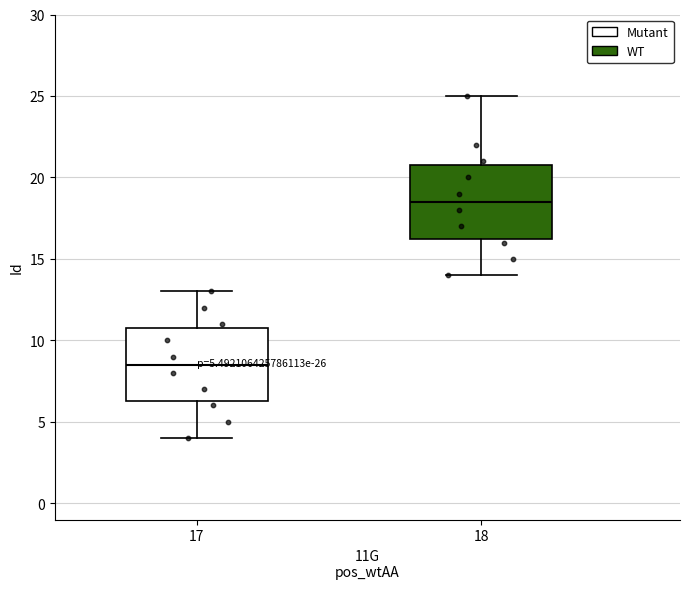

Which box has the lowest median line?

17